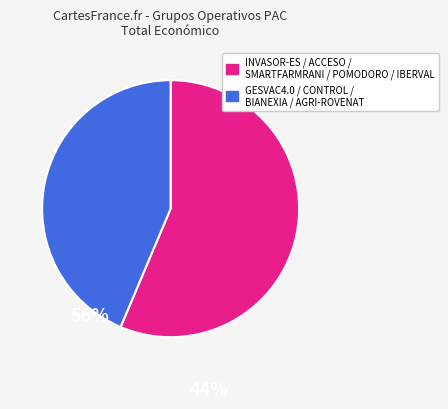

Is there any slice that represents more than half of the pie?

Yes